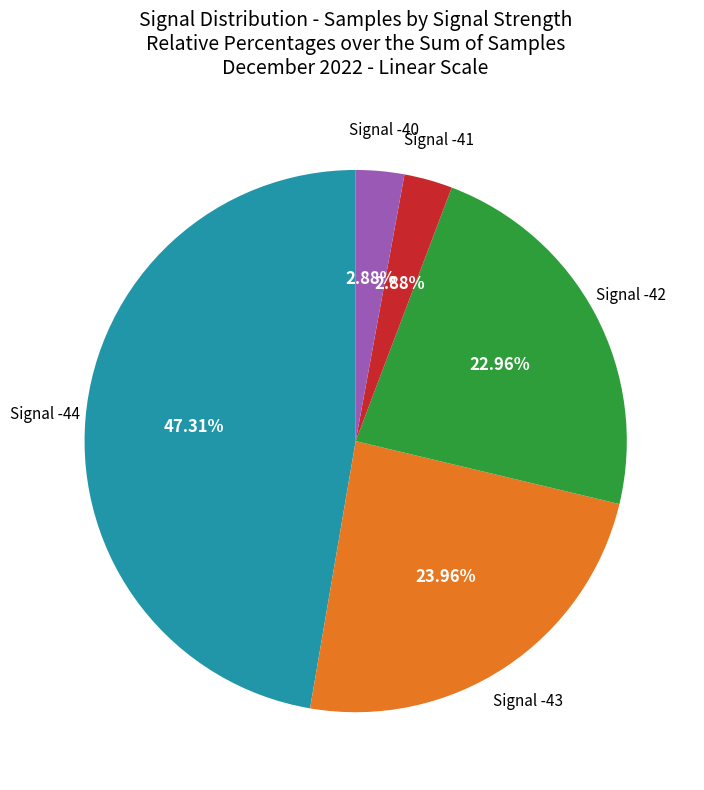

Is there a majority slice in this chart?

No